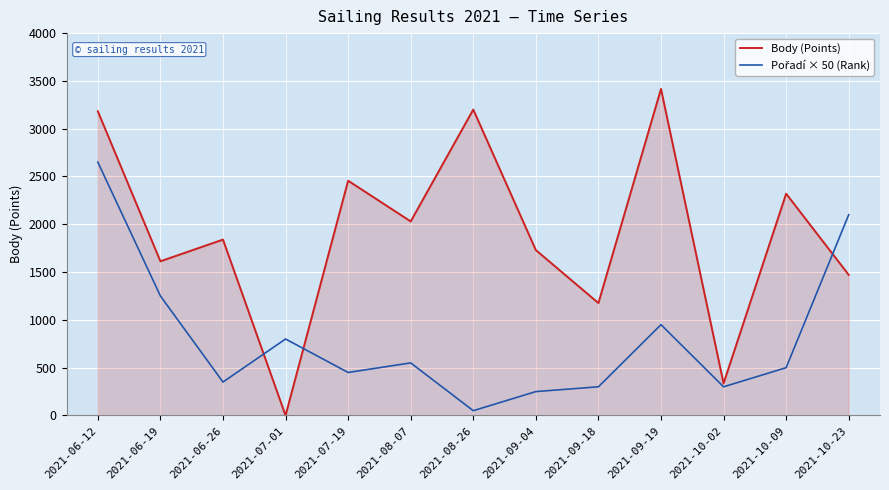

The value of Body (Points) at 2021-06-19 is 1613. True or false?

True